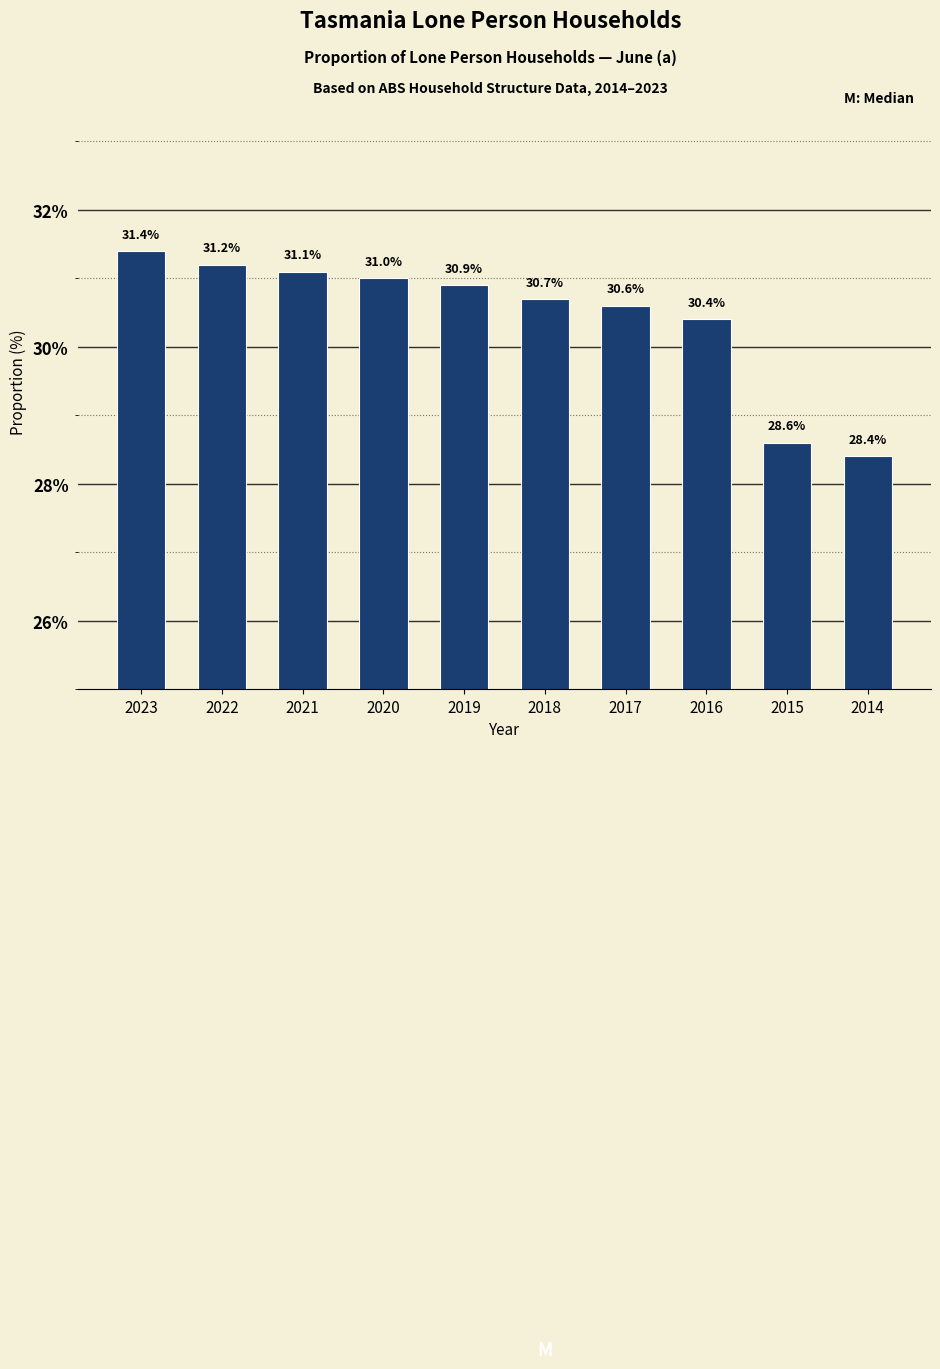

Reading left to right, transcribe all the data shown in this chart.

31.4	31.2	31.1	31.0	30.9	30.7	30.6	30.4	28.6	28.4